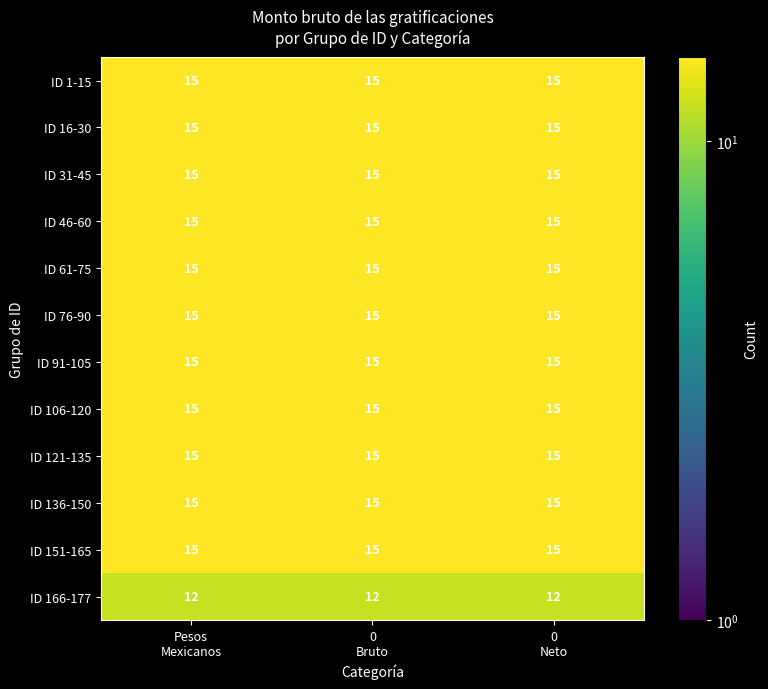

What is the total value across all series at 0
Neto?

177